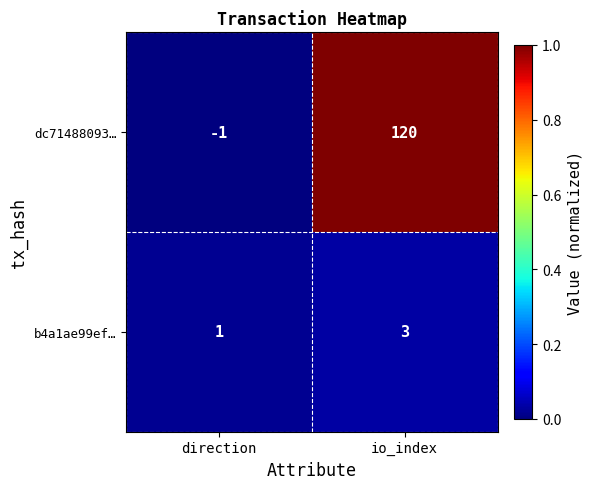

True or false: b4a1ae99ef… has a value of 2 at direction.

False